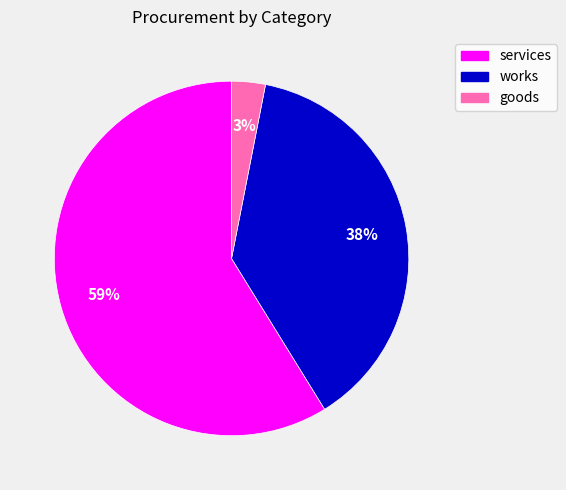

To the nearest percent, what is the difference between the largest and smallest slice percentages?

56%